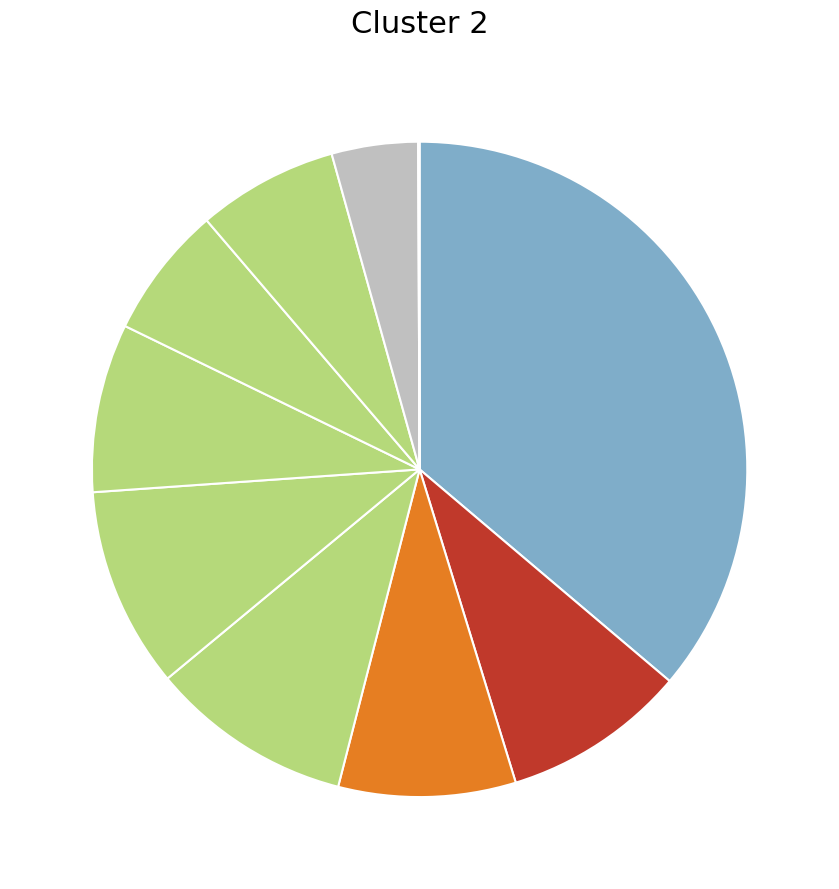

How many slices are in this pie chart?

10